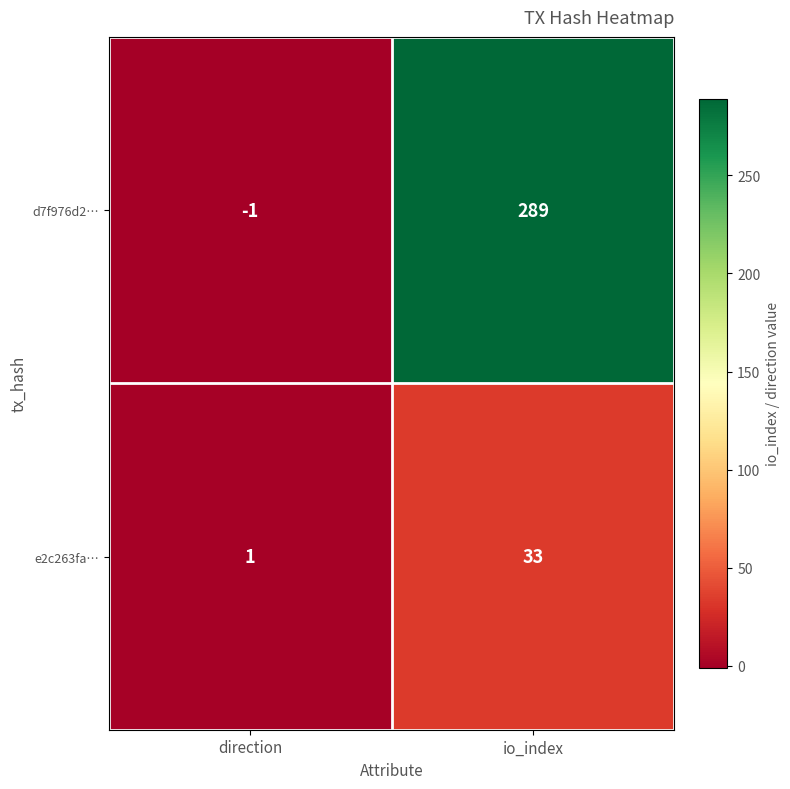

True or false: e2c263fa… has a value of 19 at io_index.

False